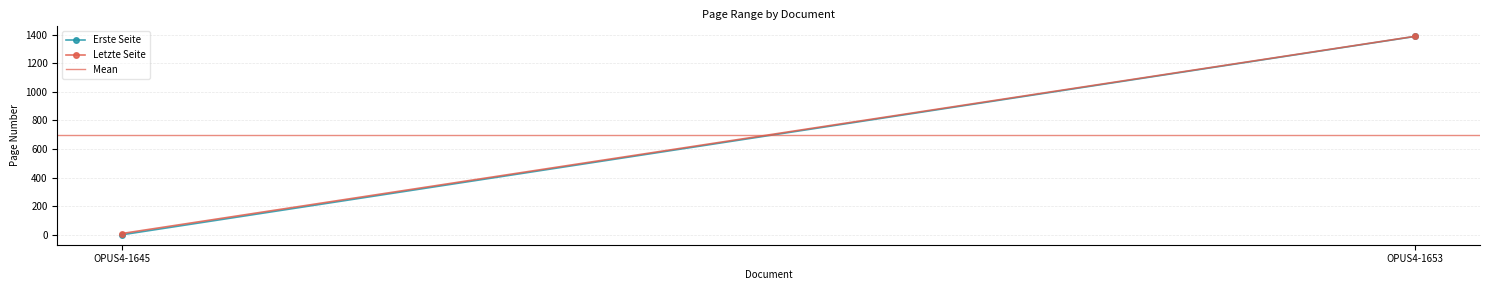

What value does the Letzte Seite series have at OPUS4-1653?

1388.0